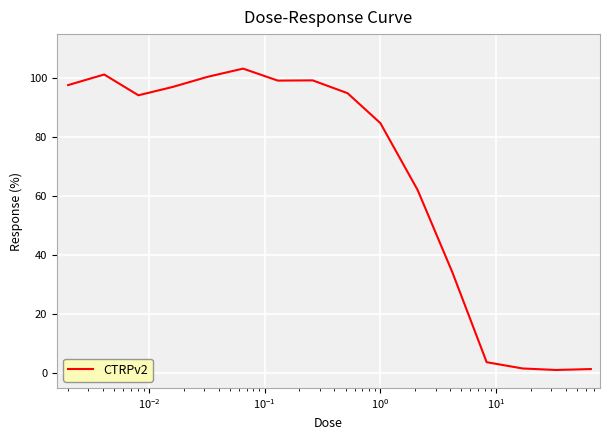

What is the difference between the maximum and minimum values?

102.2